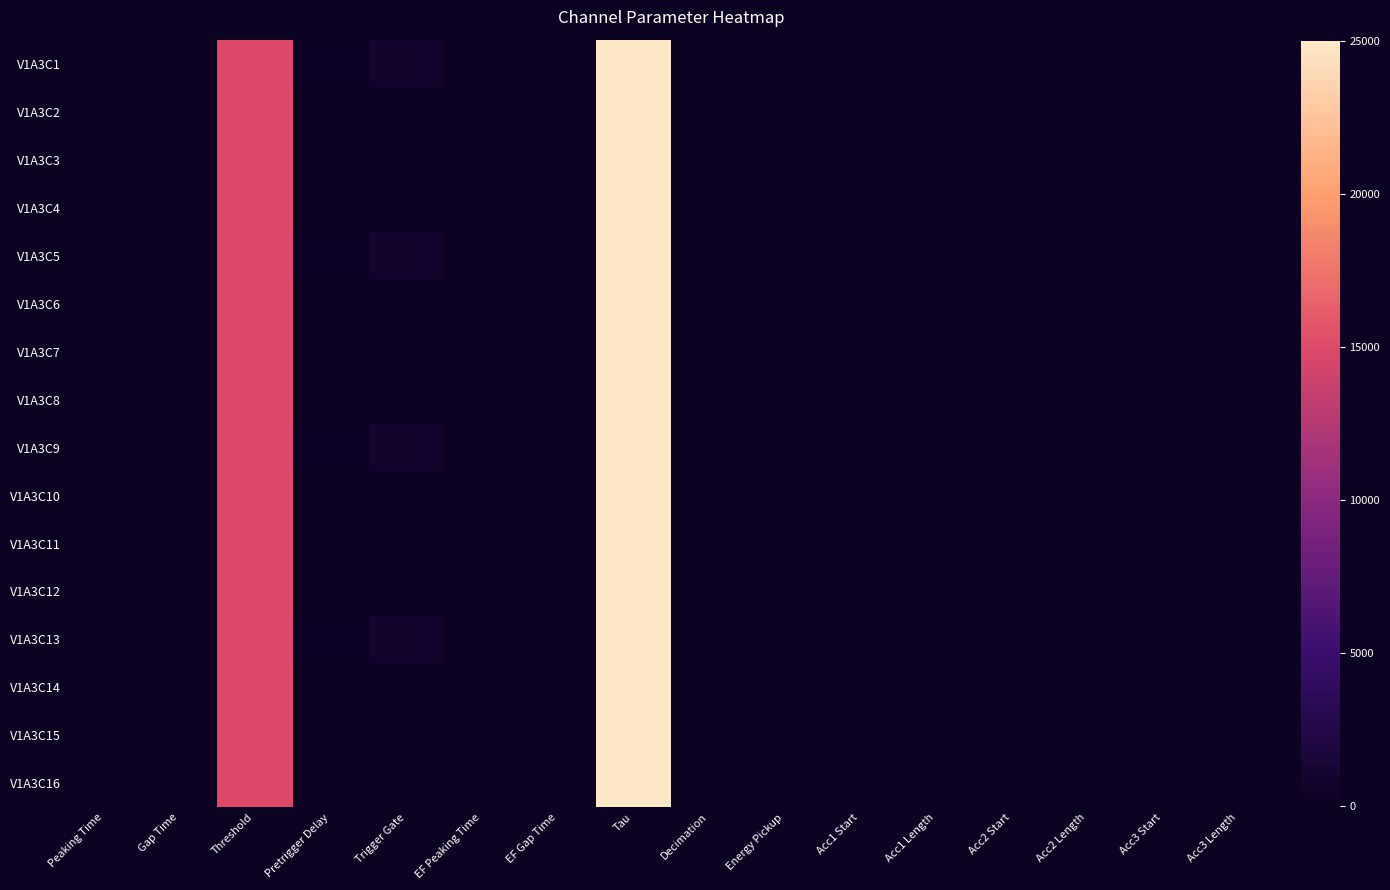

Which category has the lowest value across all series?

Decimation